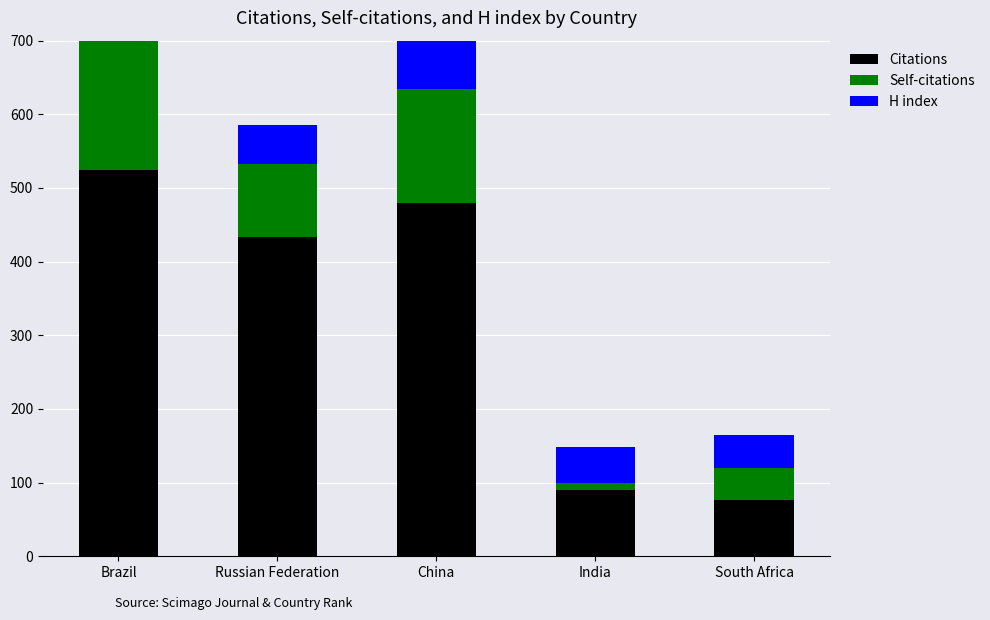

Rank the series by their maximum value, from lowest to highest.

H index, Self-citations, Citations